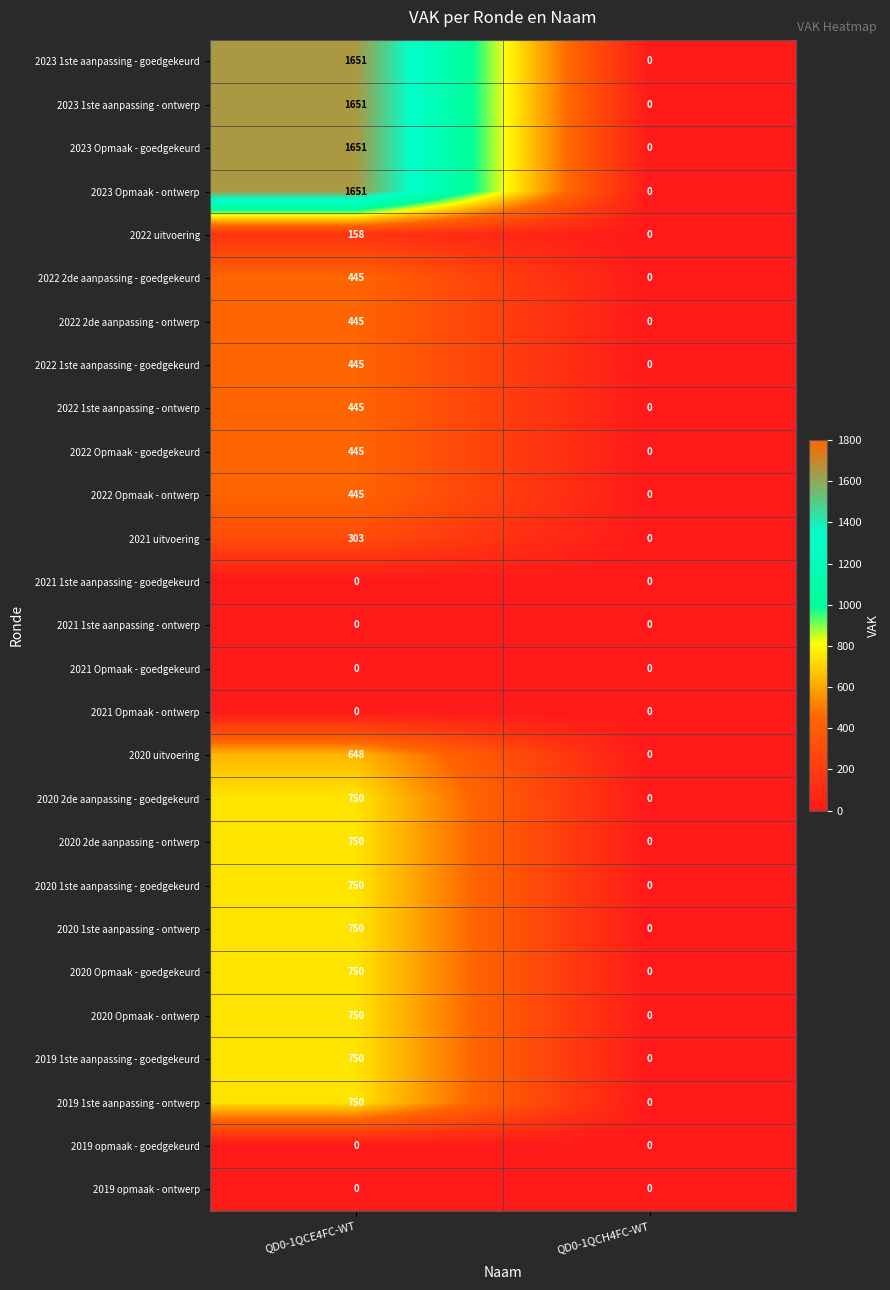

What is the difference between the highest and lowest values at QD0-1QCE4FC-WT?

1651